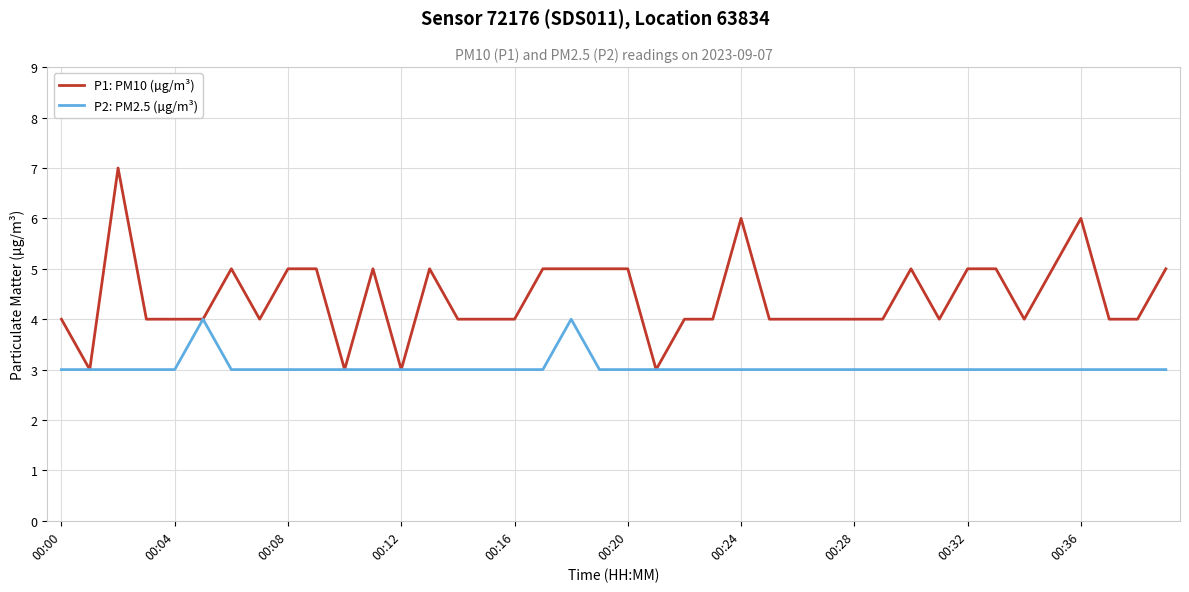

How many lines are shown in the chart?

2